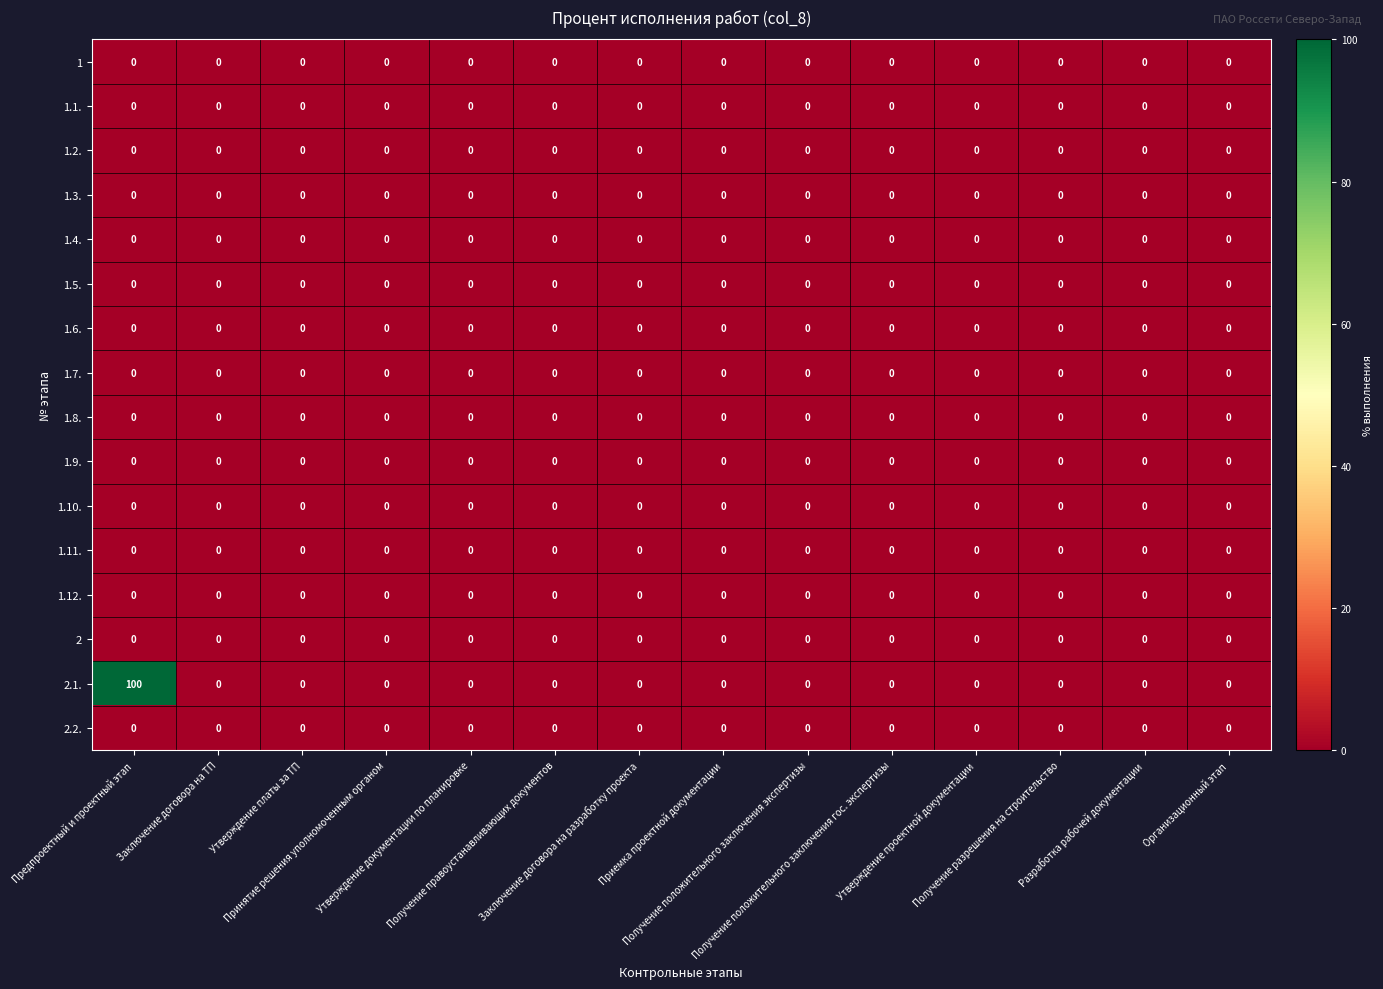

What is the maximum value shown in the chart?

100